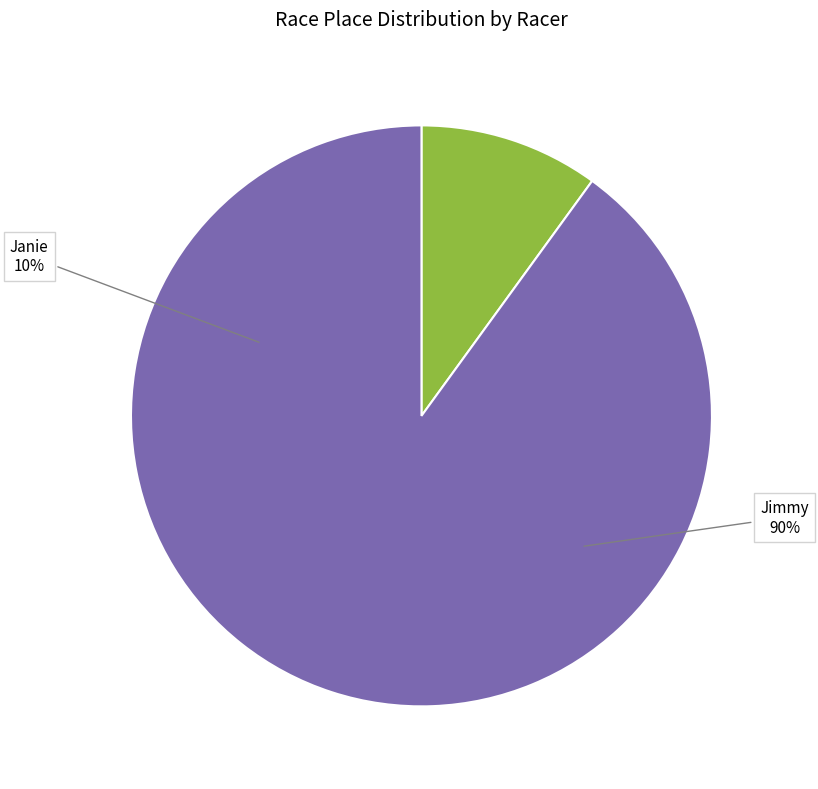

Rank the categories by value from lowest to highest.

Janie, Jimmy